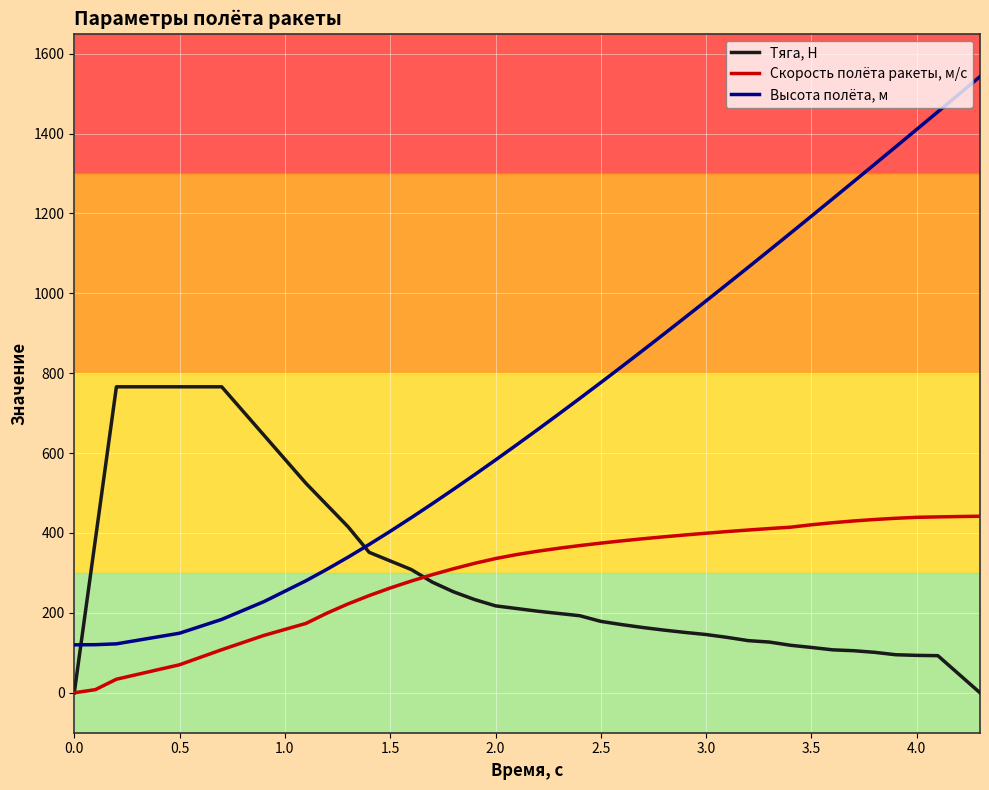

What is the maximum value for Тяга, Н?

765.9